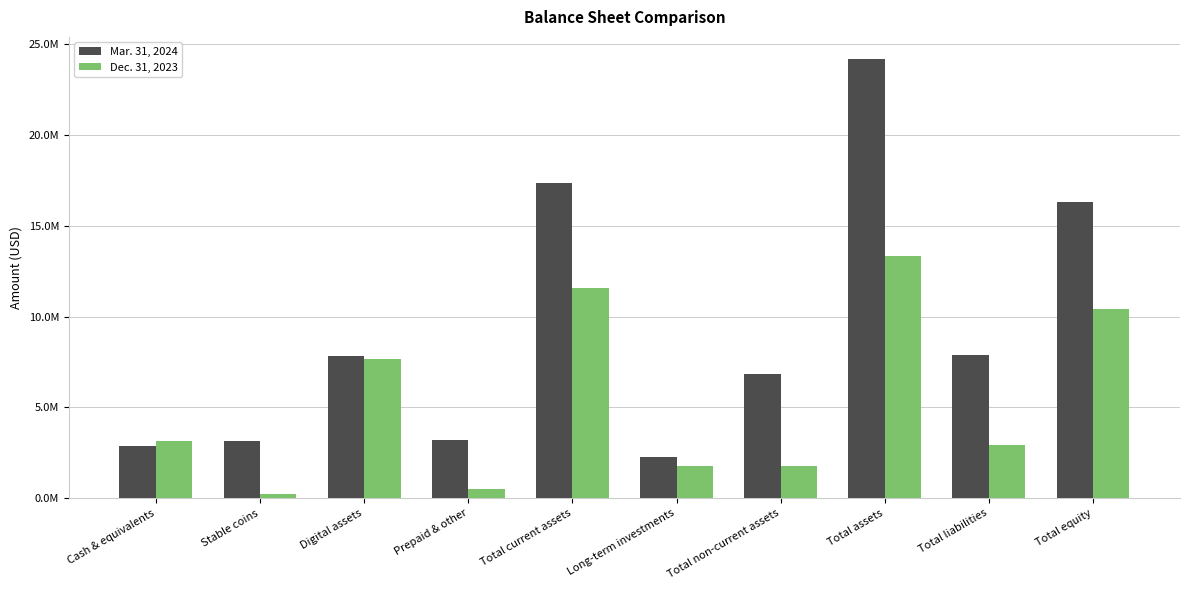

Is the value of Mar. 31, 2024 at Total liabilities greater than the value of Dec. 31, 2023 at Cash & equivalents?

Yes